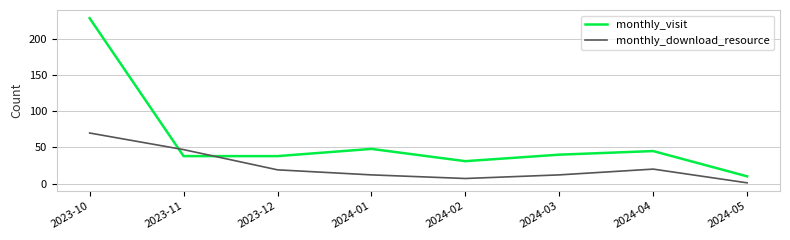

Rank the series by their maximum value, from lowest to highest.

monthly_download_resource, monthly_visit